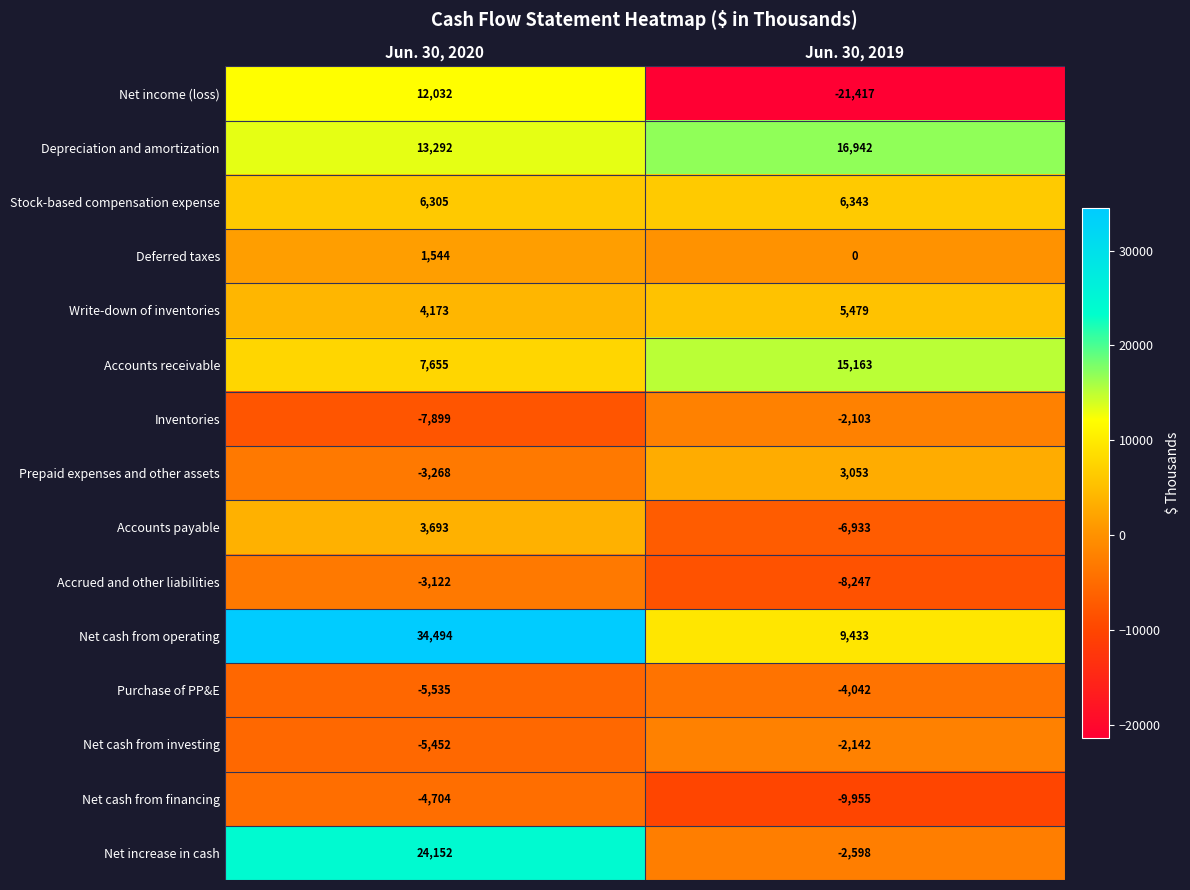

At which category is the sum across all series the highest?

Jun. 30, 2020